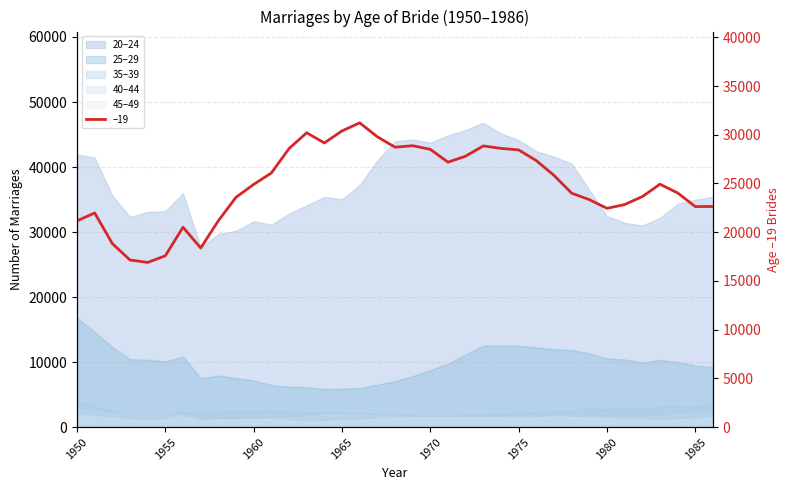

The chart shows a value of 22452 at 1980. True or false?

True